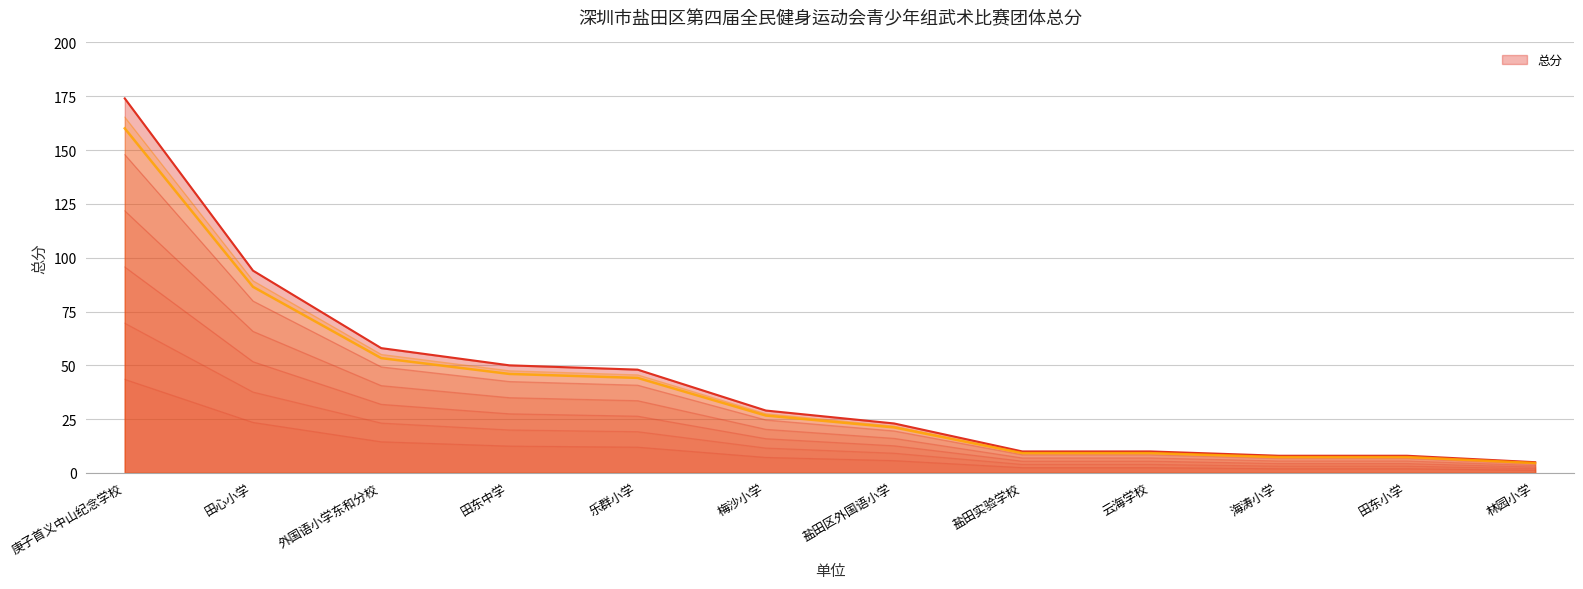

What is the minimum value shown in the chart?

5